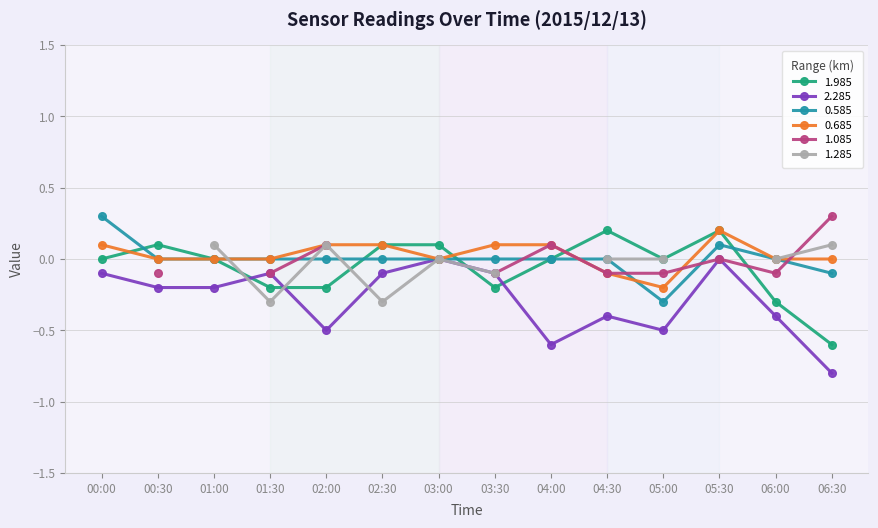

Which series has the largest total across all categories?

0.685